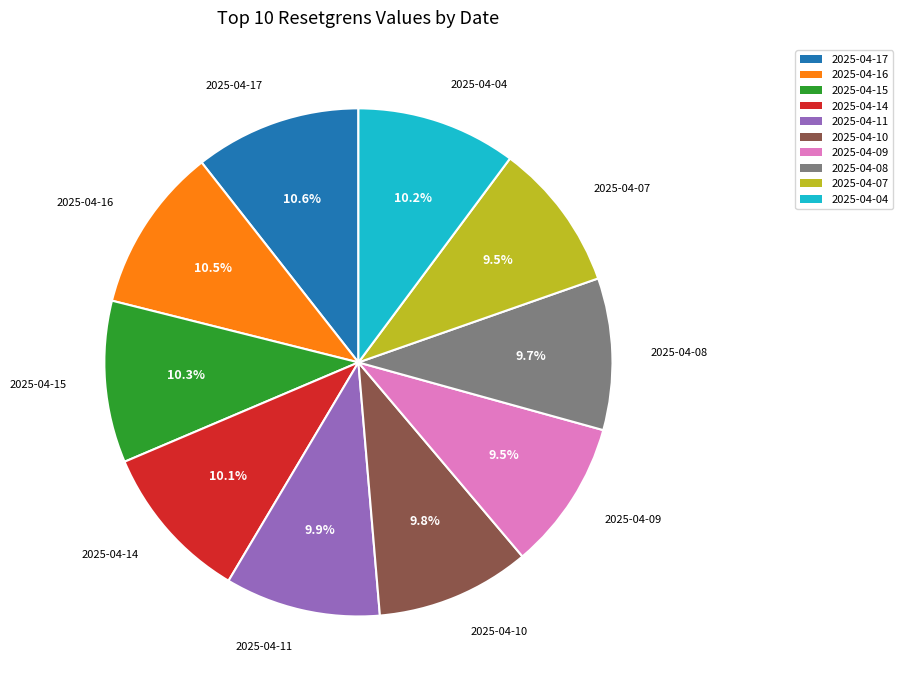

To the nearest percent, what is the difference between the largest and smallest slice percentages?

1%